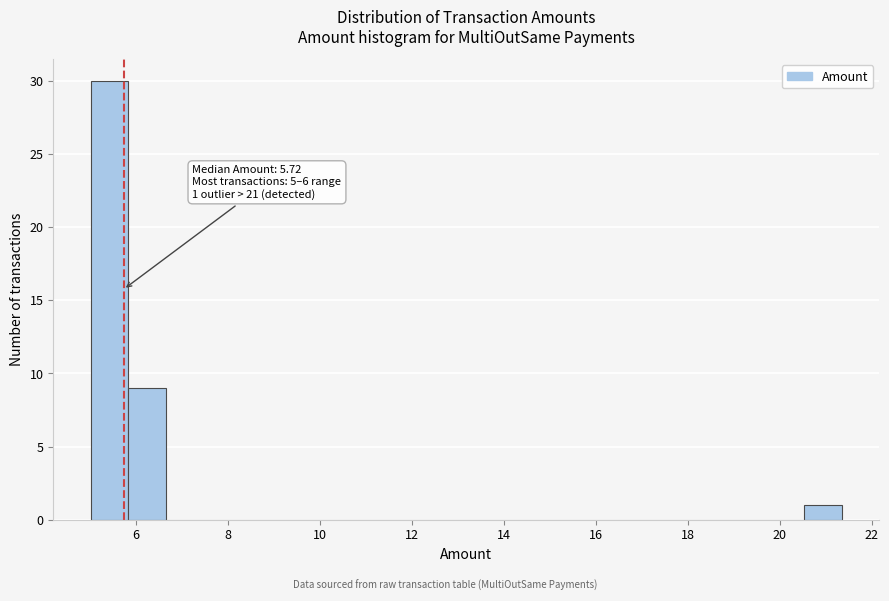

Over which range of the x-axis is the bar tallest?

5.0 to 5.8